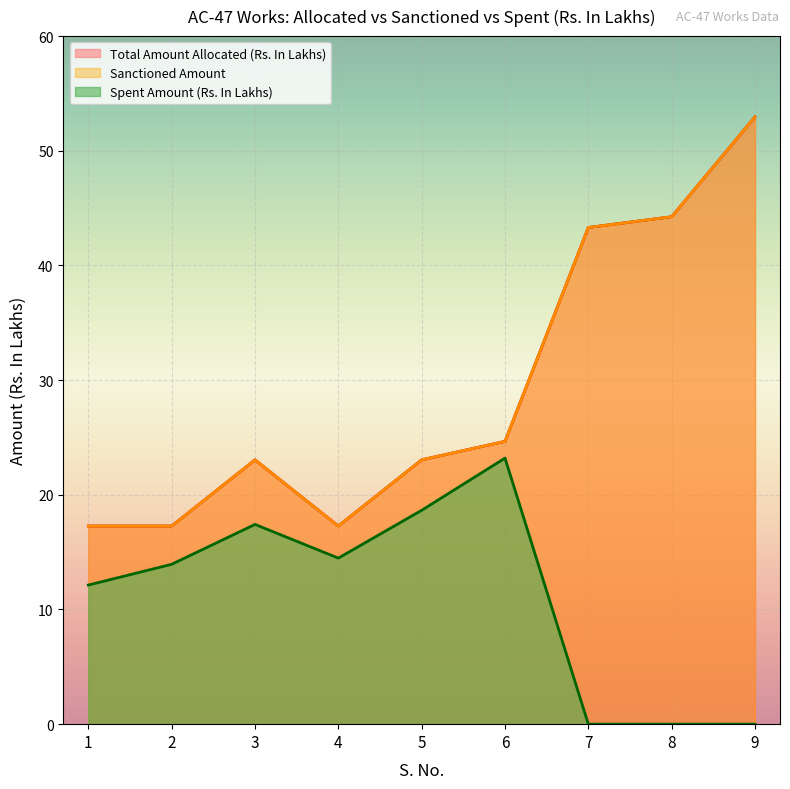

Is it true that Spent Amount (Rs. In Lakhs) equals 23.2 at 6?

True